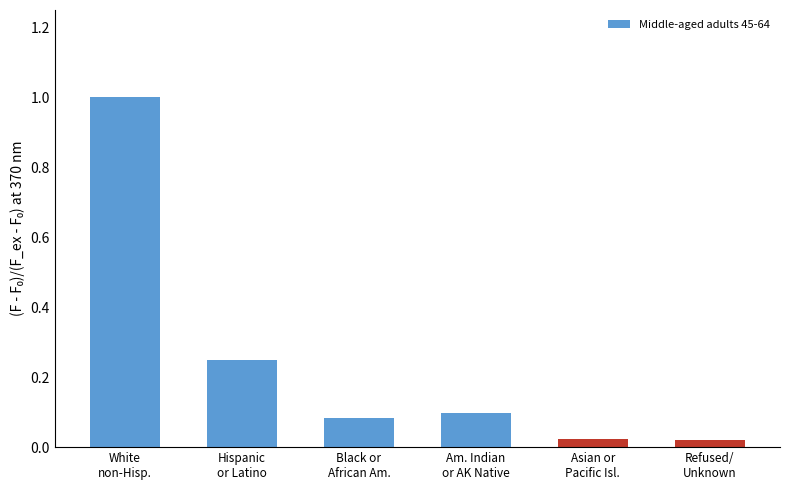

What is the sum of all values?

1.5